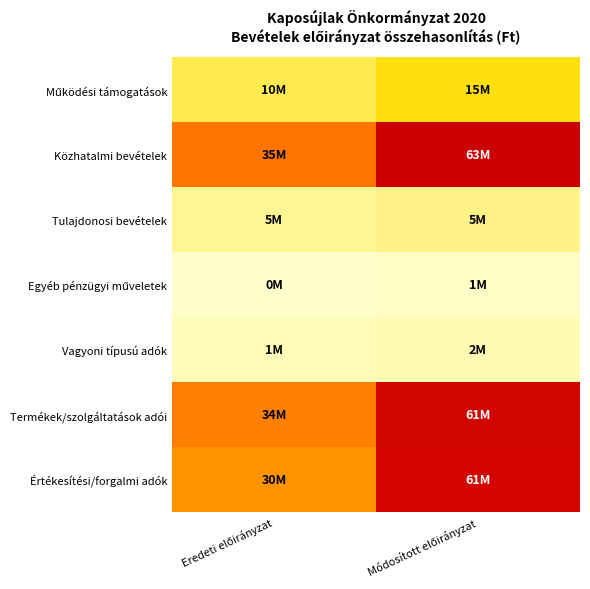

At how many categories does at least one series exceed 32861285?

2